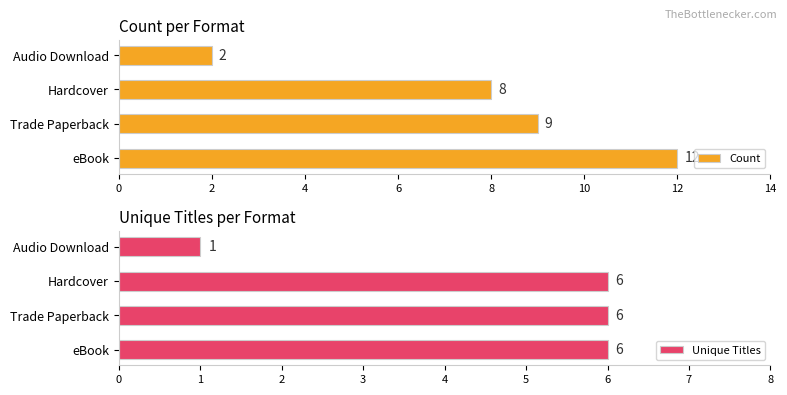

How many data points in Unique Titles are less than 6?

1